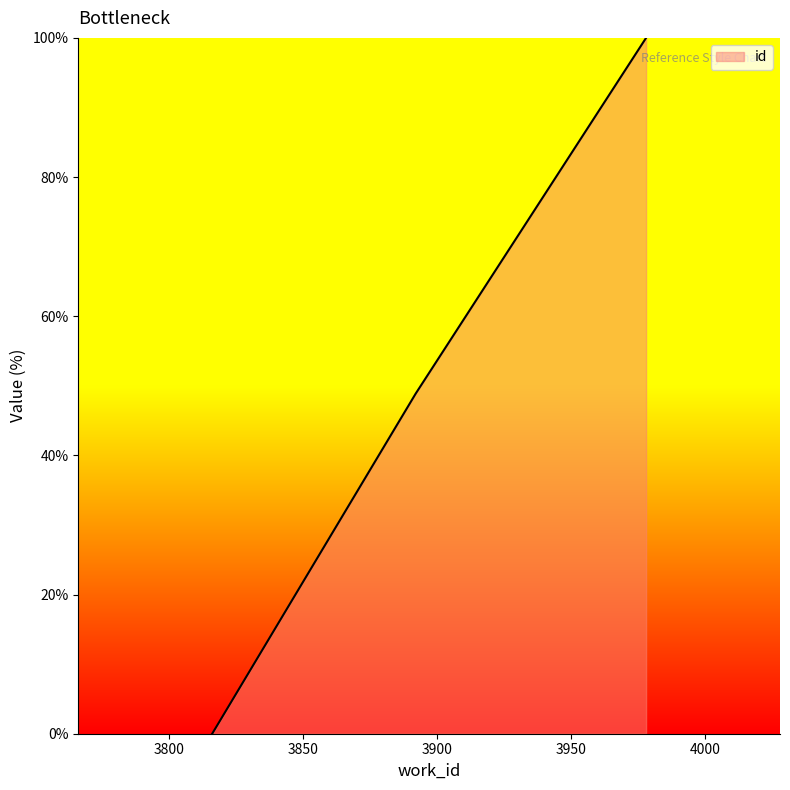

What is the maximum value shown in the chart?

100.0